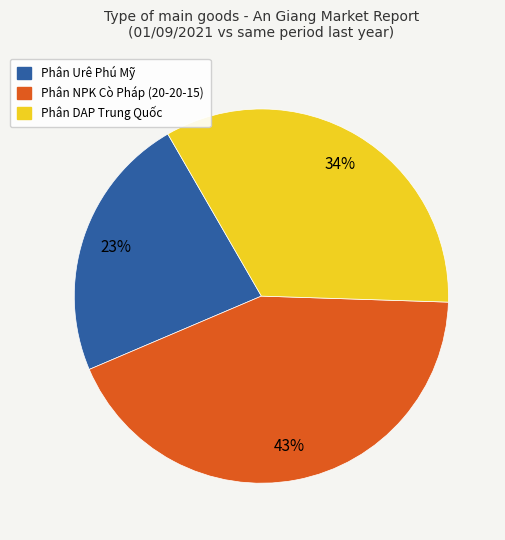

Do Phân DAP Trung Quốc and Phân Urê Phú Mỹ together represent more than half of the pie?

Yes